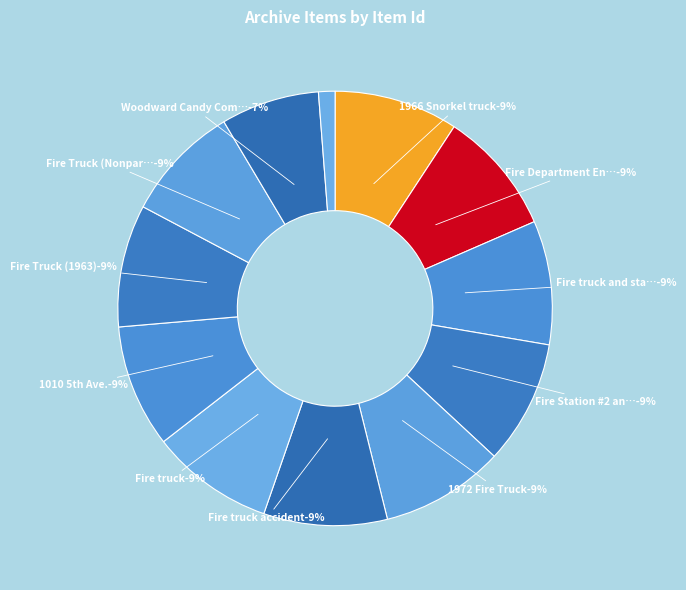

Does any single category account for the majority?

No